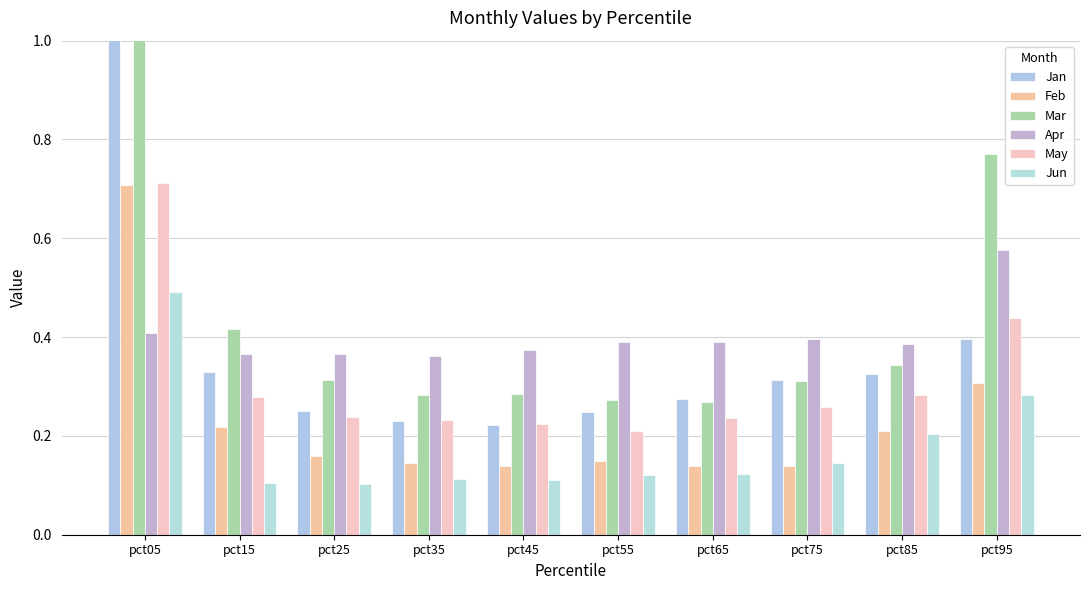

Is it true that Jan equals 0.5 at pct75?

False